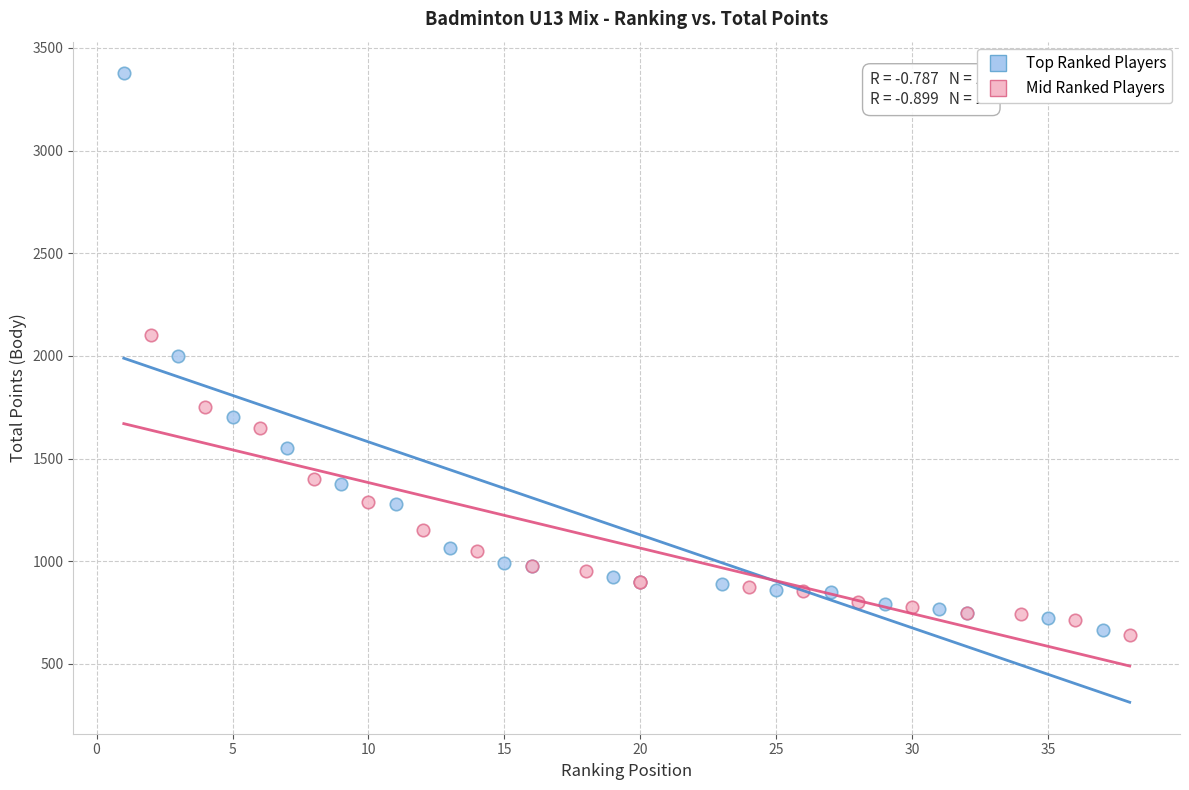

Which series reaches the maximum Y coordinate?

Top Ranked Players